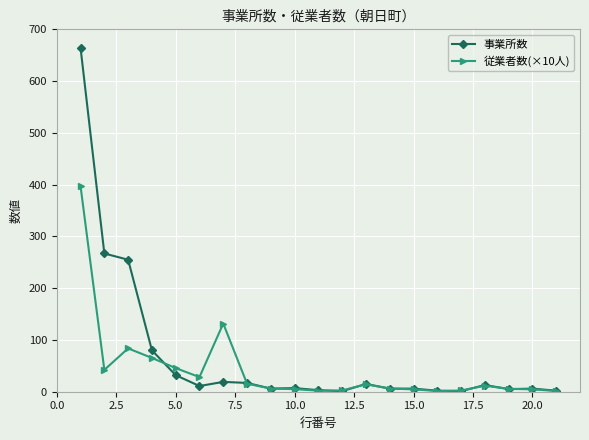

What is the highest value of the 従業者数(×10人) series?

396.8